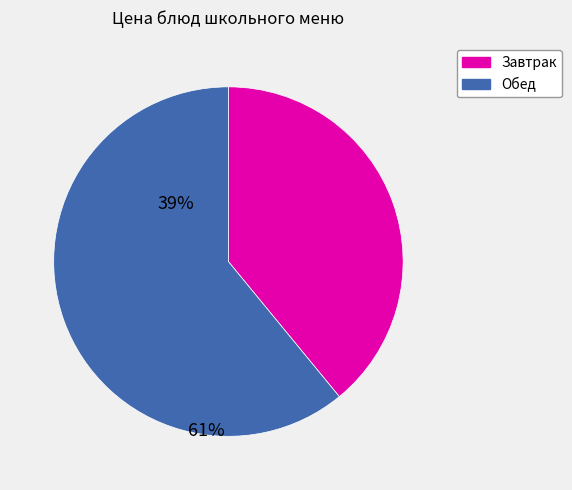

Does any single category account for the majority?

Yes